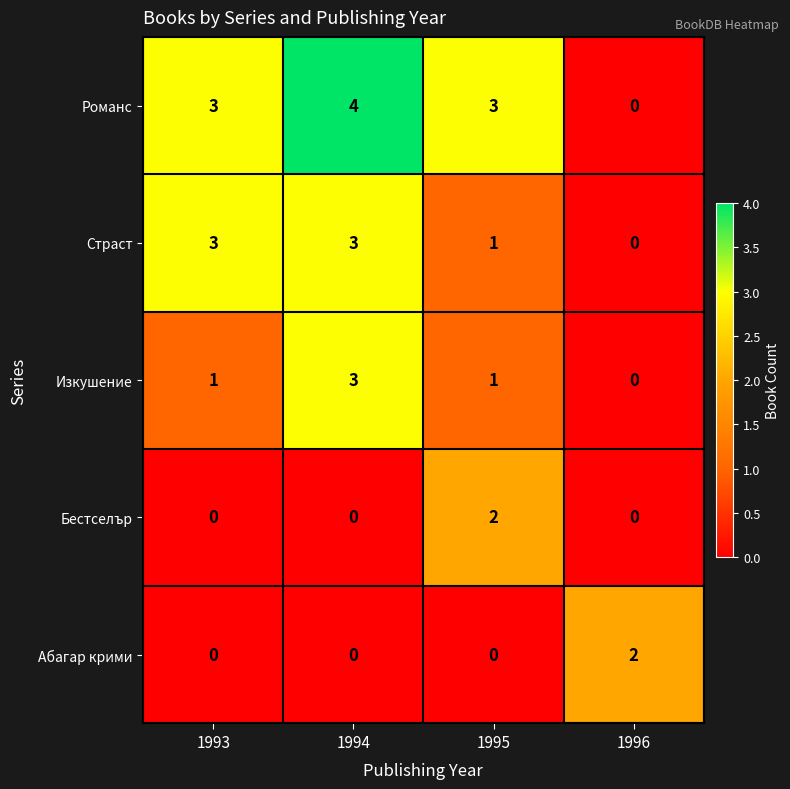

Is it true that Изкушение equals 4 at 1994?

False